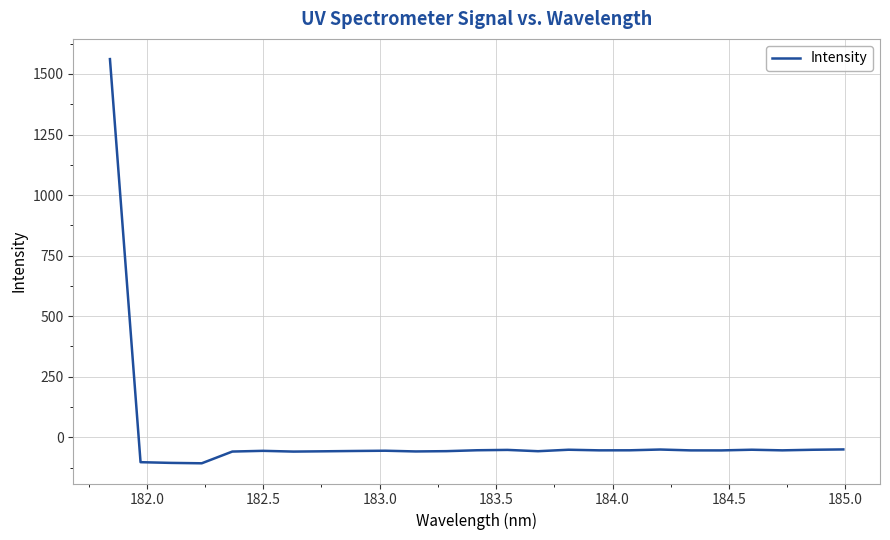

What is the minimum value shown in the chart?

-107.2